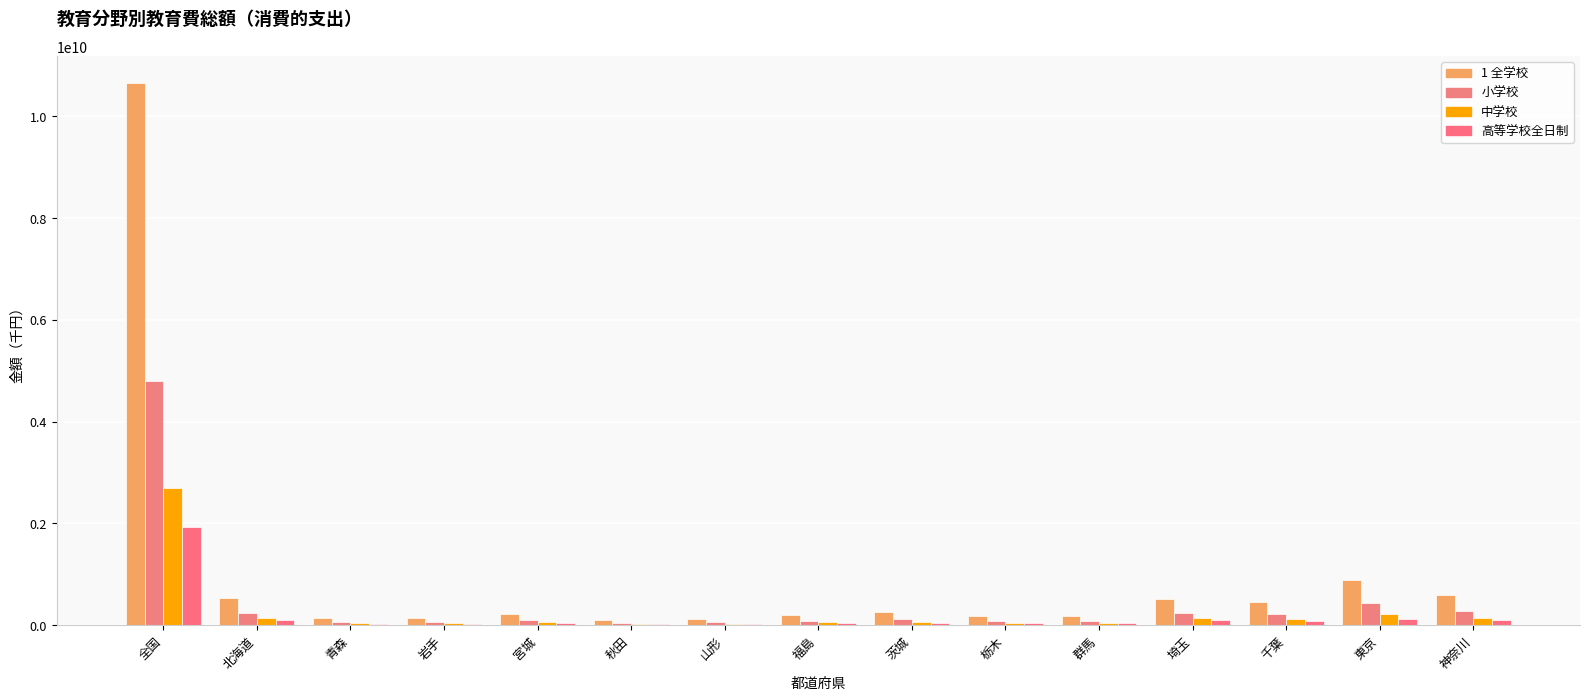

At which category is the sum across all series the highest?

全国